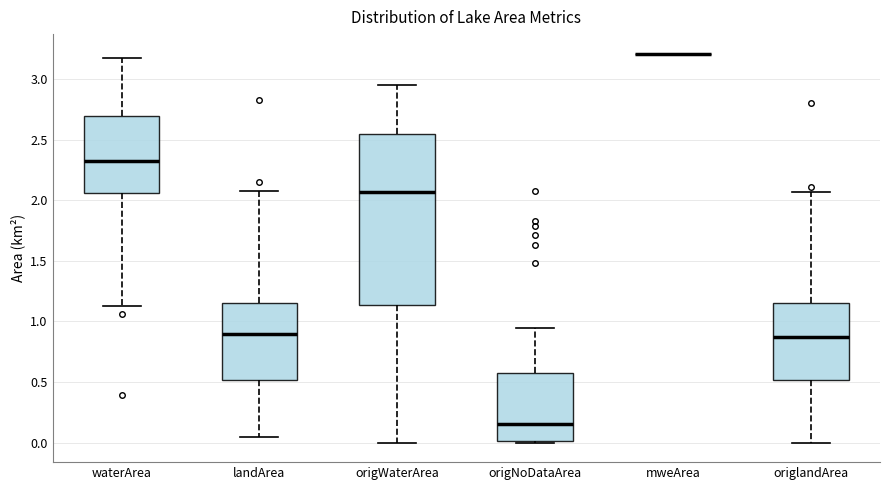

Reading left to right, read every box against the y-axis: the position of its median line, the range the box covers, and the ends of its whiskers. The values are not printed on the chart, so give them approximately, as read against the axis.

waterArea: median 2.30, box 2.05 to 2.70, whiskers 1.15 to 3.15
landArea: median 0.90, box 0.50 to 1.15, whiskers 0.05 to 2.10
origWaterArea: median 2.05, box 1.15 to 2.55, whiskers 0.00 to 2.95
origNoDataArea: median 0.15, box 0.00 to 0.60, whiskers 0.00 (just below the box's lower edge) to 0.95
mweArea: box collapsed to a line at 3.20, whiskers 3.20 to 3.20
origlandArea: median 0.90, box 0.50 to 1.15, whiskers 0.00 to 2.05